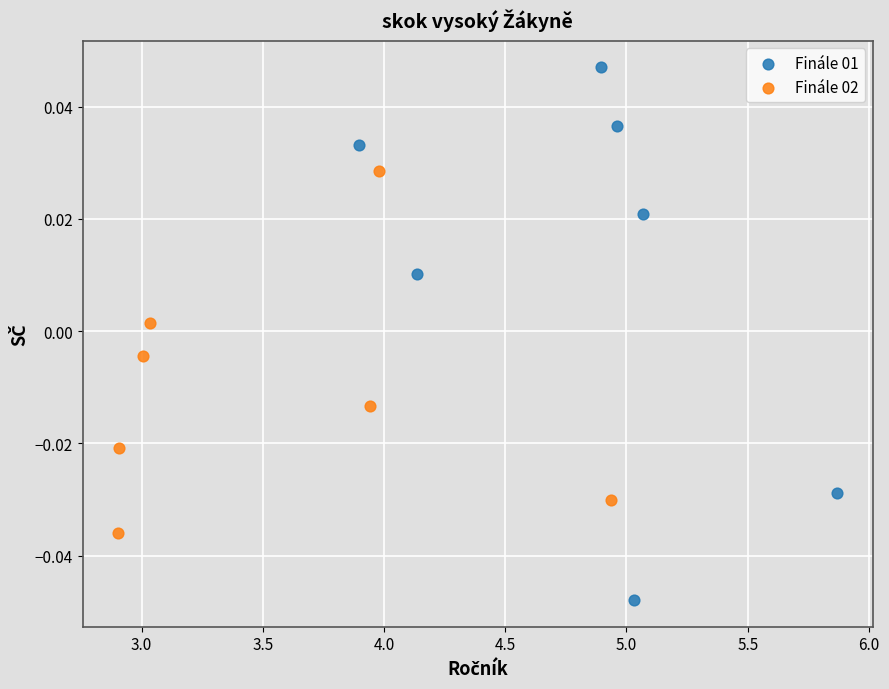

Which series contains the lowest Y value?

Finále 01